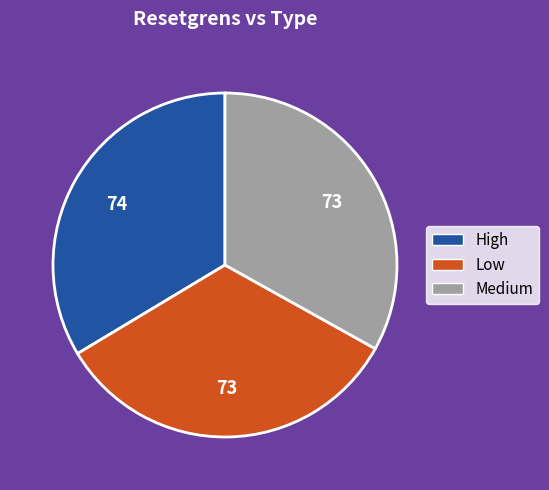

How many segments does this pie chart have?

3